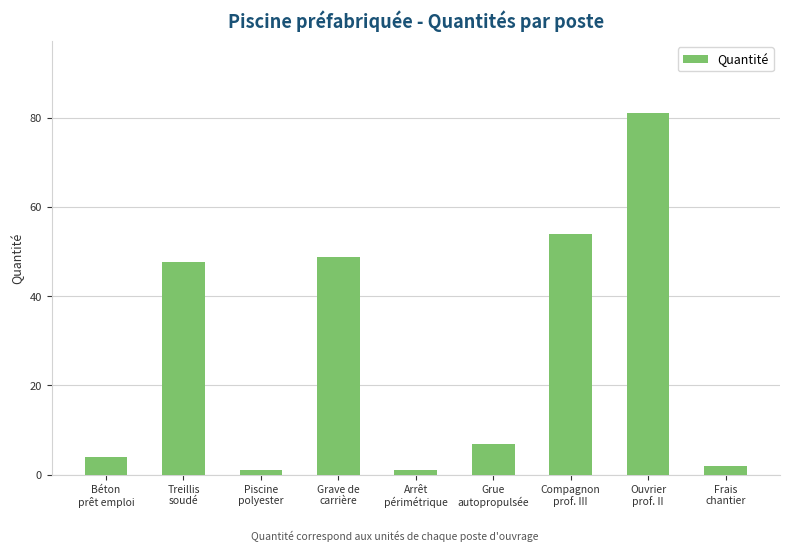

Count the number of categories in the chart.

9